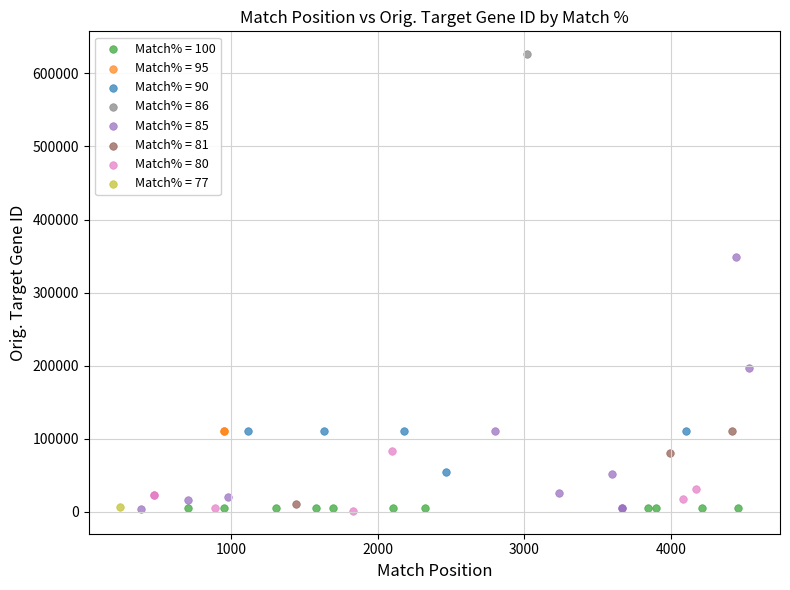

What are all the series names shown in the legend?

Match% = 100, Match% = 95, Match% = 90, Match% = 86, Match% = 85, Match% = 81, Match% = 80, Match% = 77